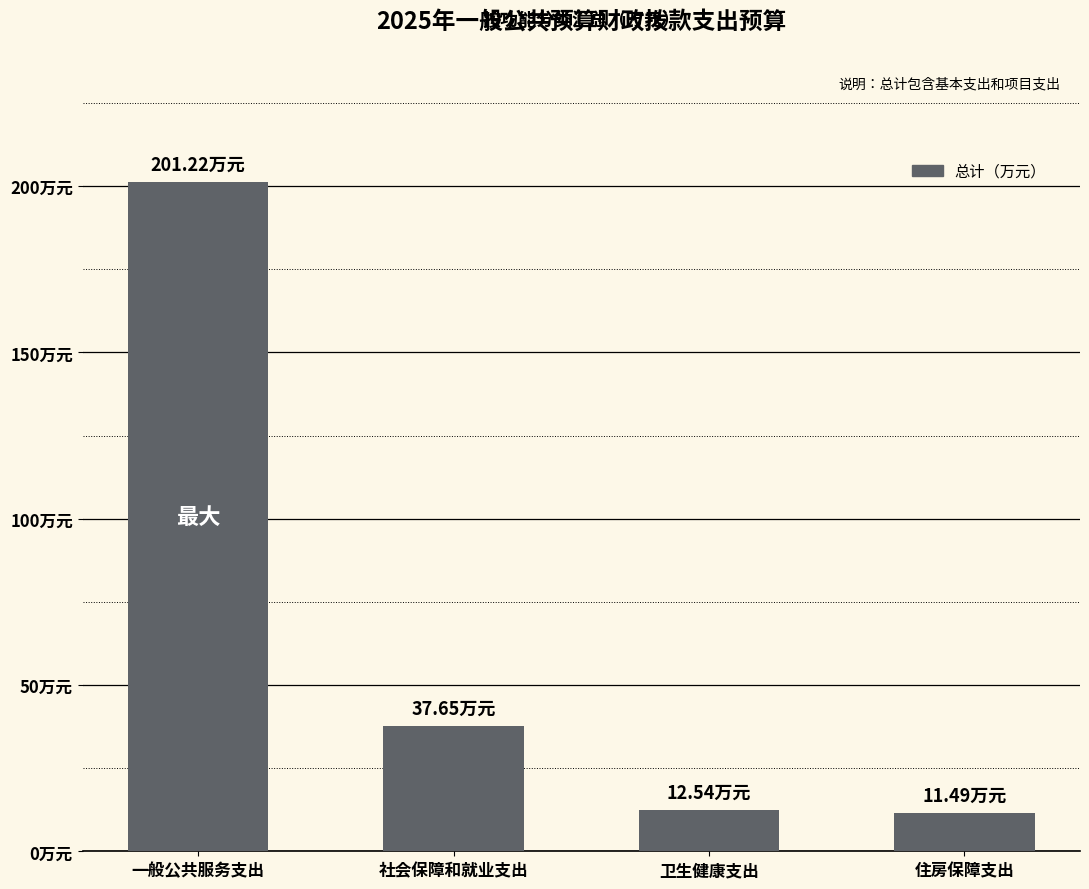

The value at 卫生健康支出 is 21.5. True or false?

False